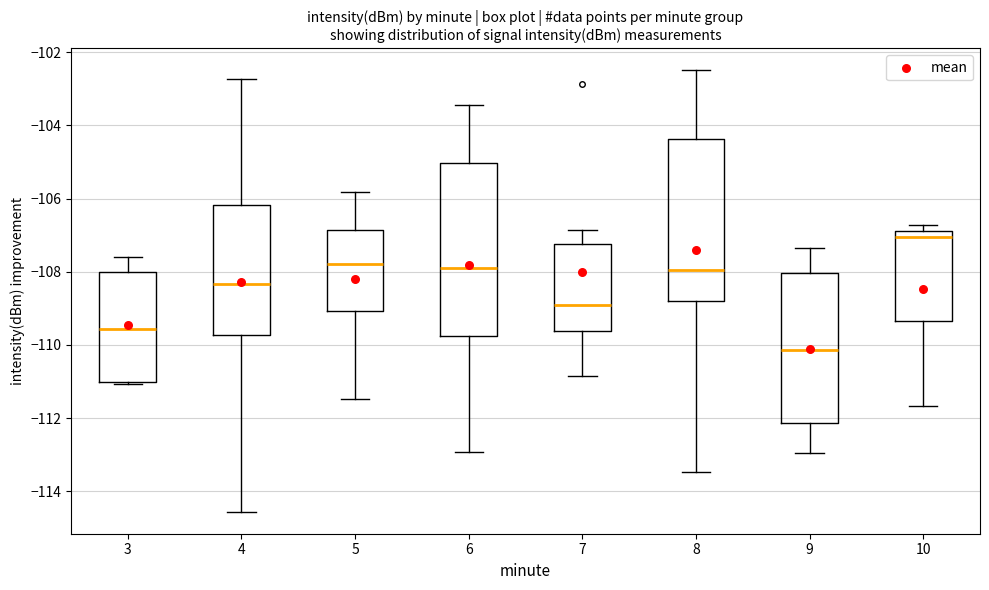

Comparing the boxes themselves (not the whiskers), which one is the tallest?

6